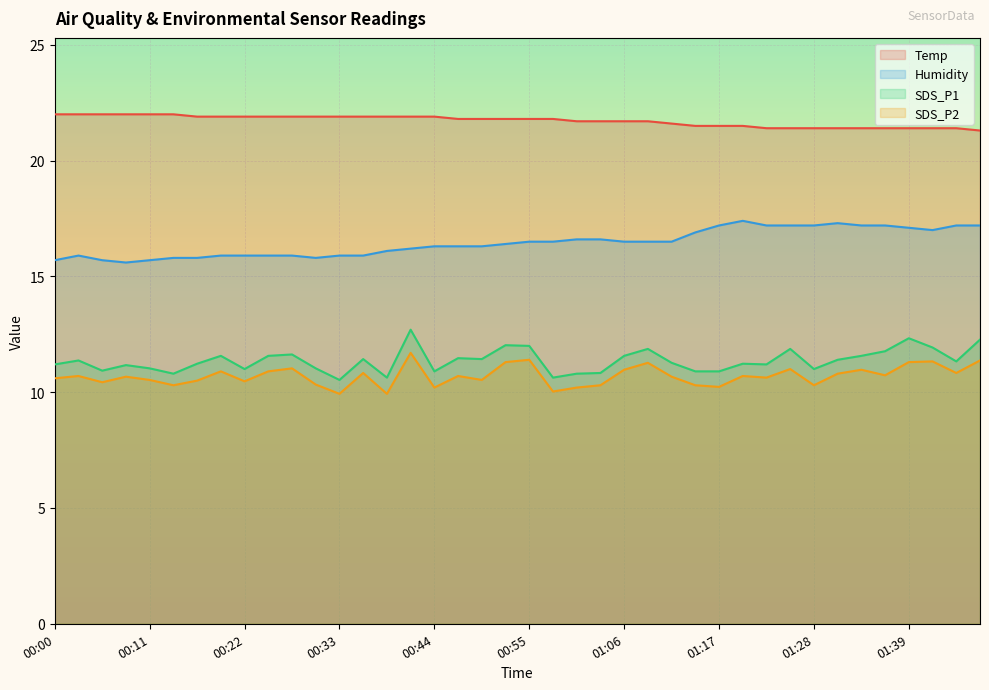

What are all the series names shown in the legend?

Temp, Humidity, SDS_P1, SDS_P2